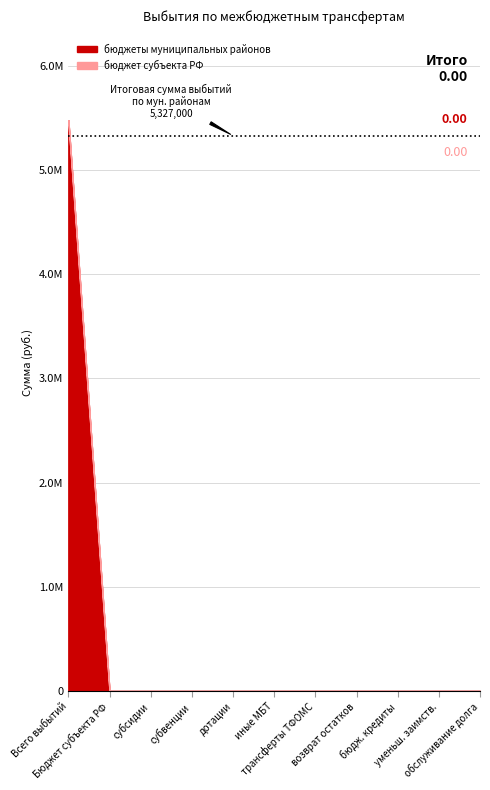

What are all the series names shown in the legend?

бюджеты муниципальных районов, бюджет субъекта РФ